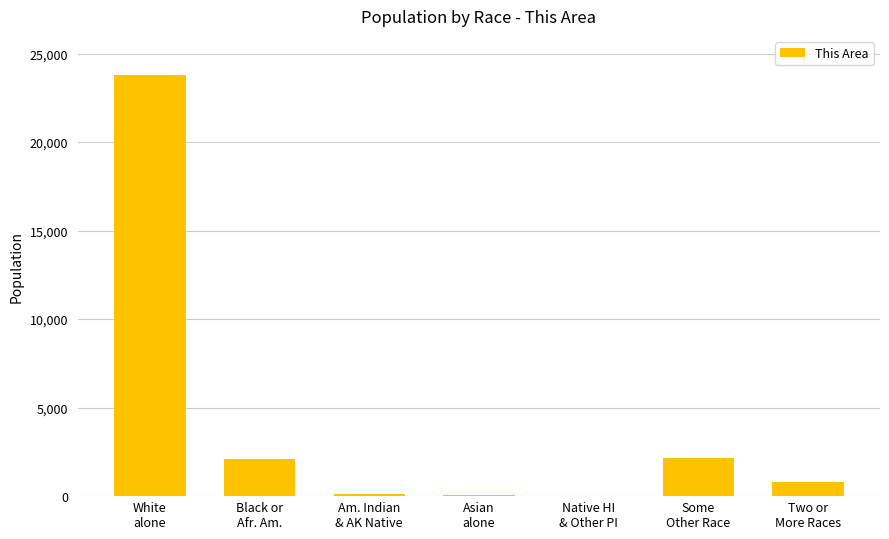

What is the greatest value displayed?

23796